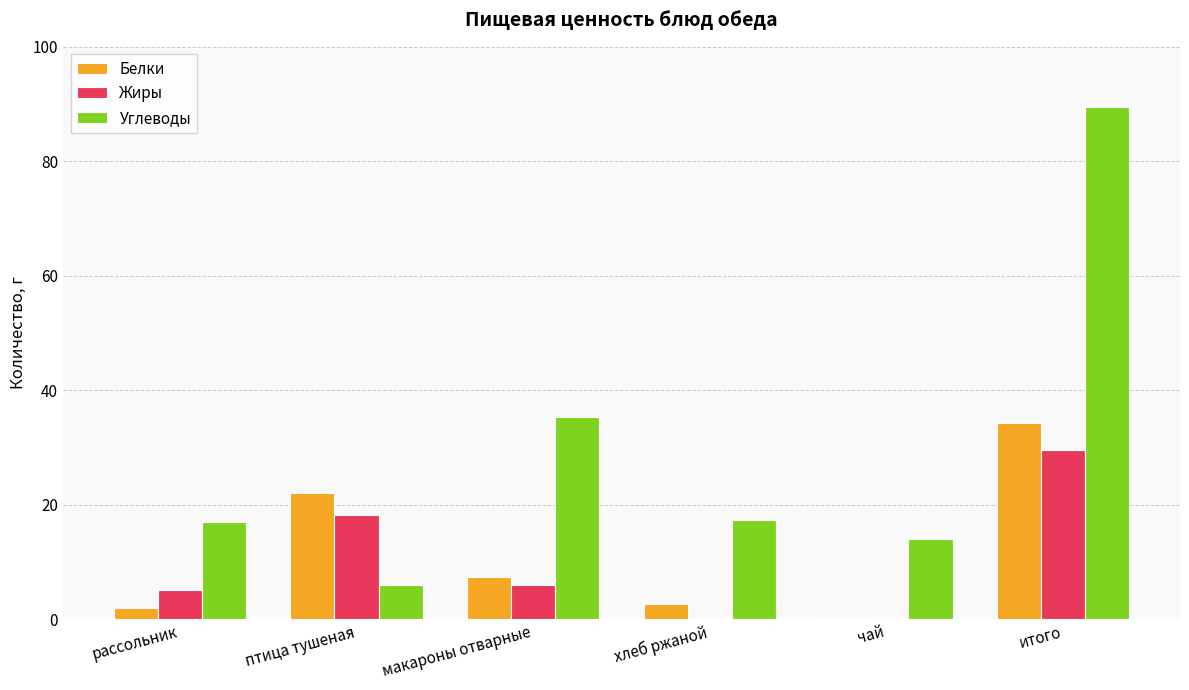

What is the average value of the Углеводы series?

29.8